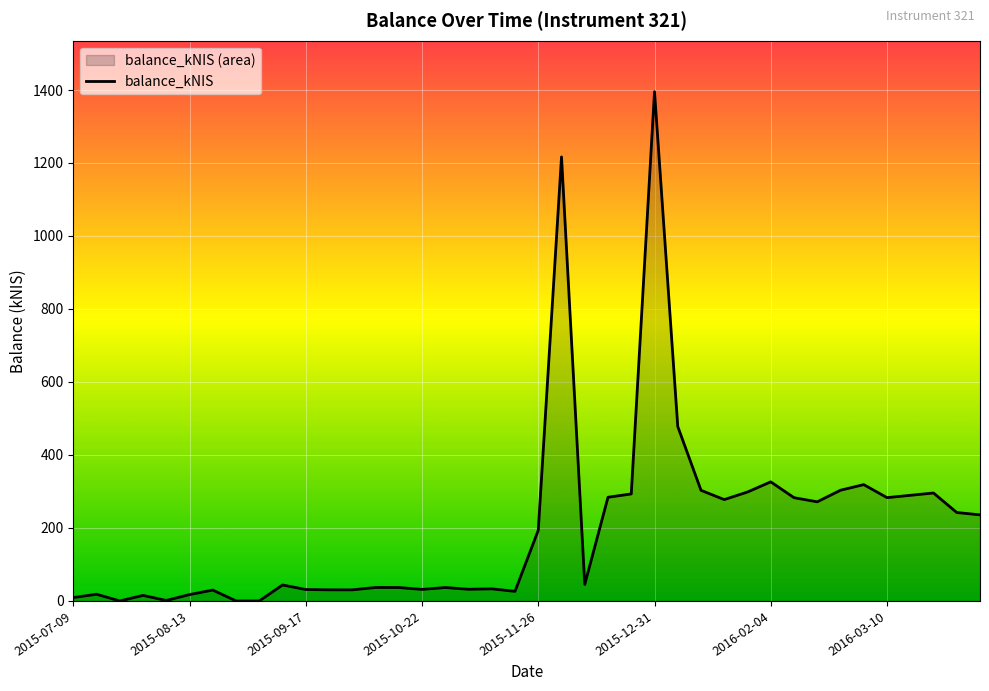

How many lines are shown in the chart?

1